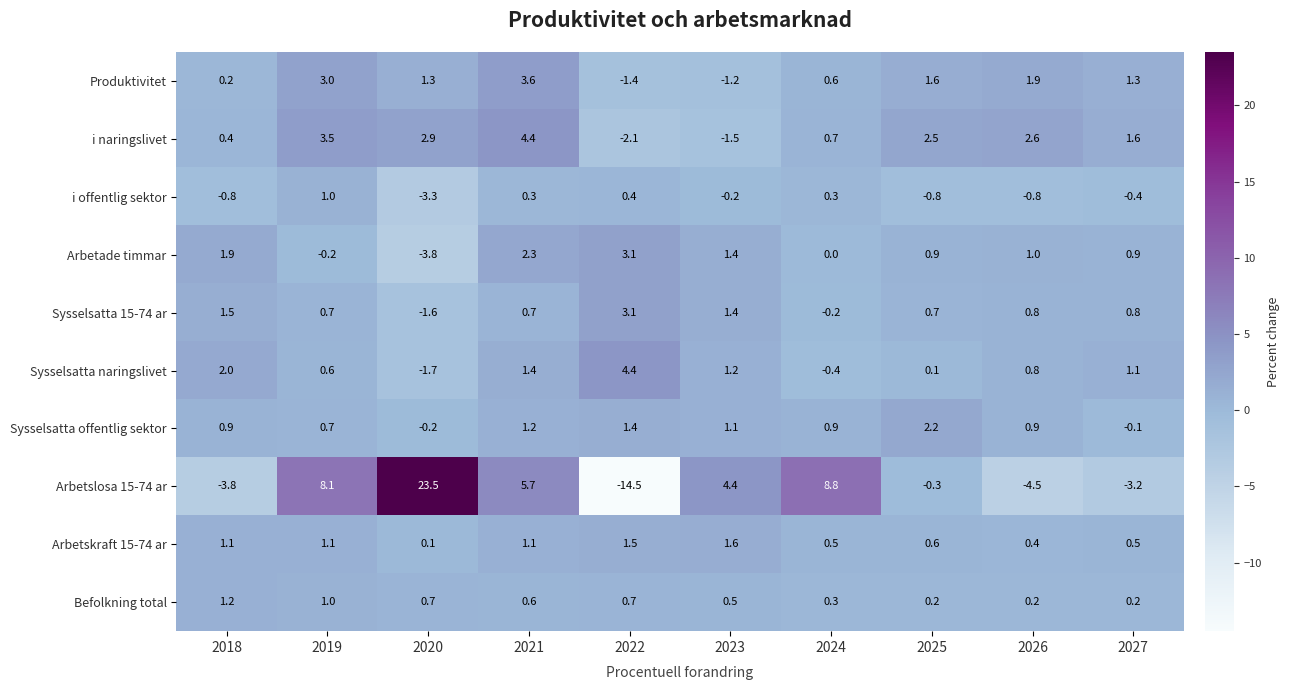

At which label does Arbetslosa 15-74 ar reach its minimum?

2022